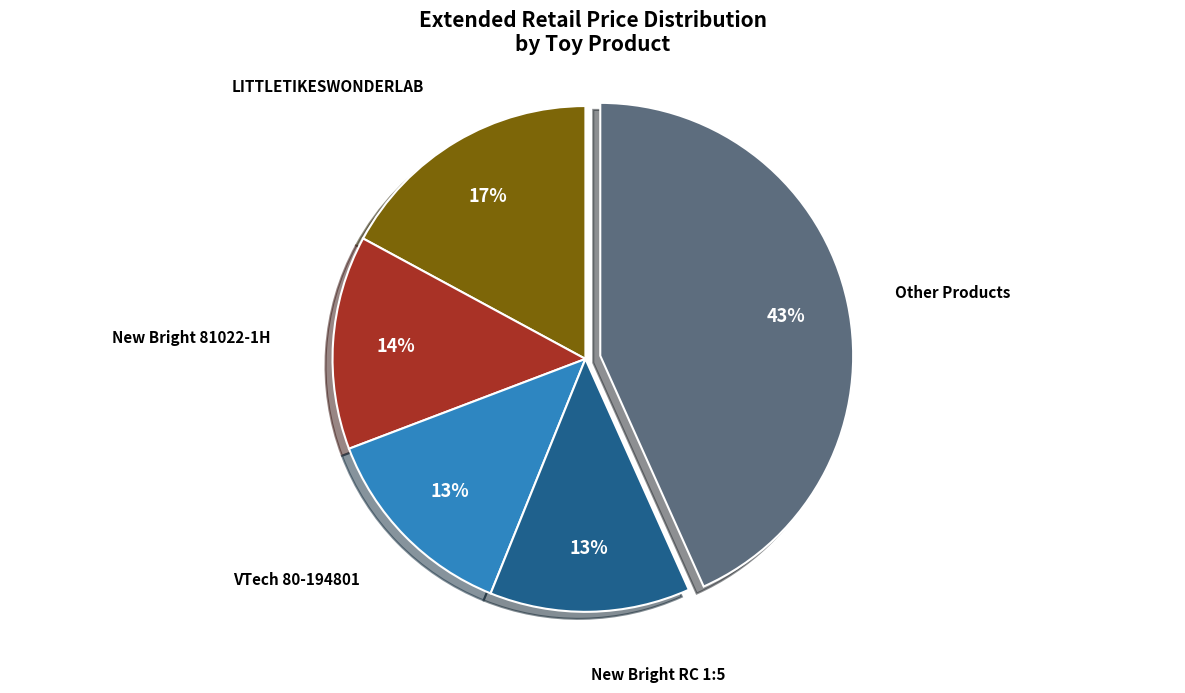

To the nearest percent, what is the average slice percentage?

20%